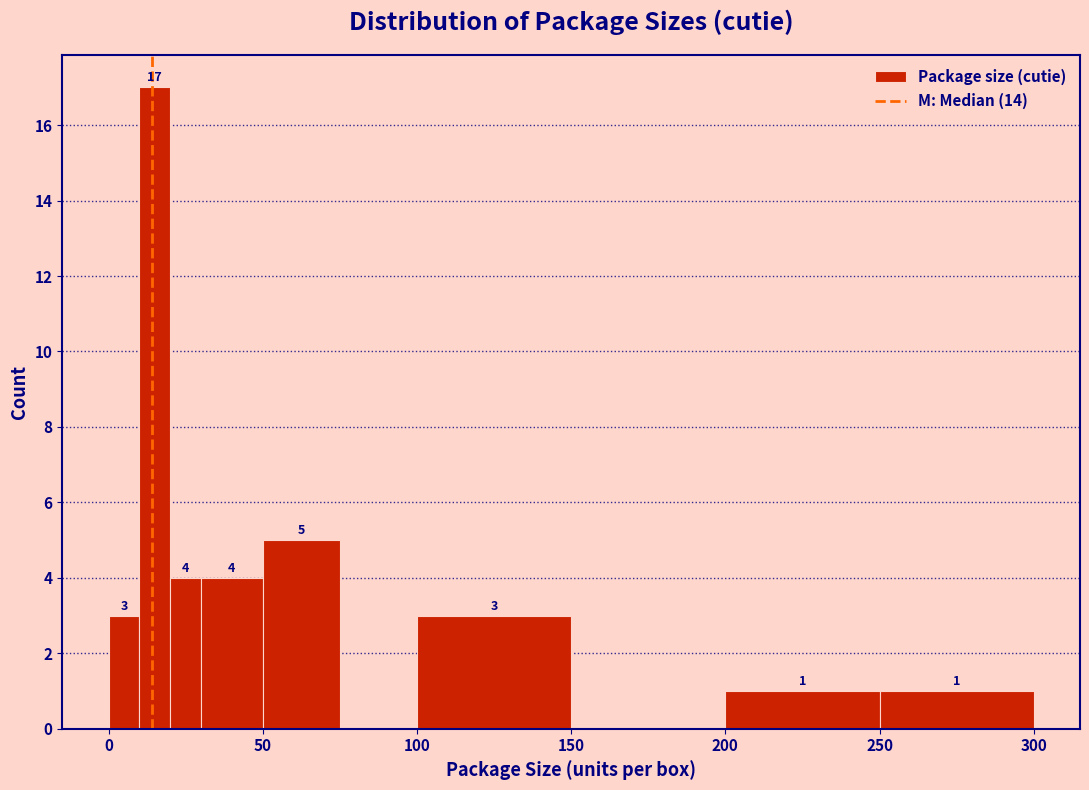

Read against the x-axis, roughly where is the centre of the tallest bar?

15